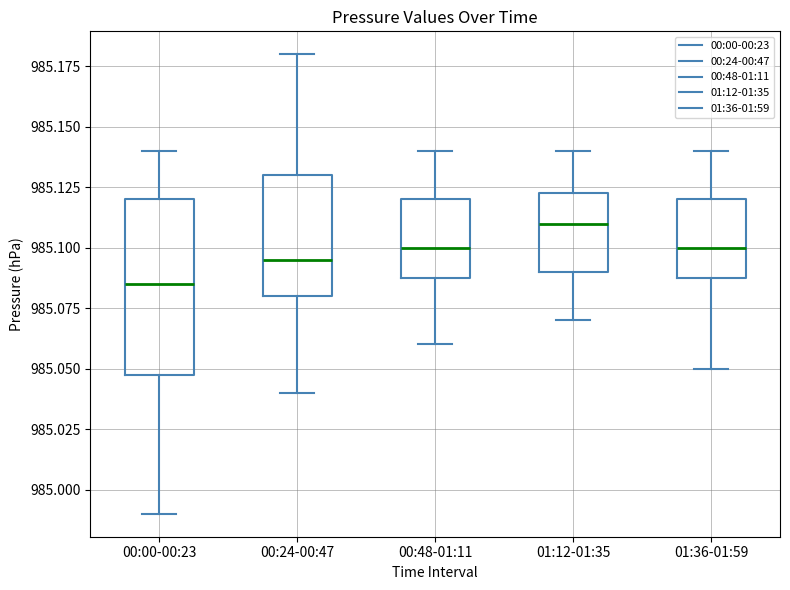

Where does the lower whisker of the box for 01:36-01:59 end on the y-axis? The values are not printed on the chart, so give them approximately, as read against the axis.

985.050